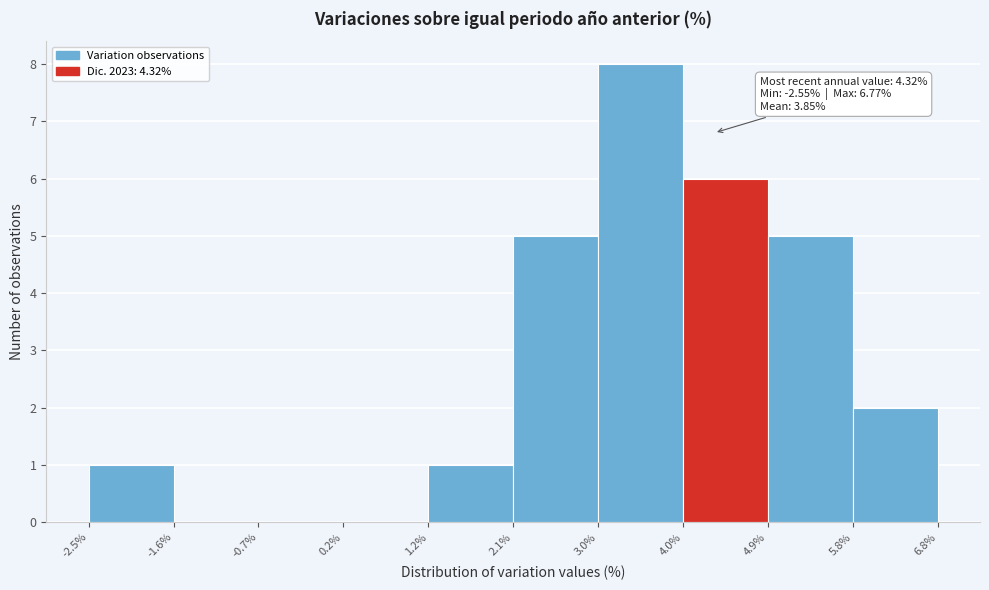

Which range on the x-axis has the tallest bar?

3.0% to 4.0%